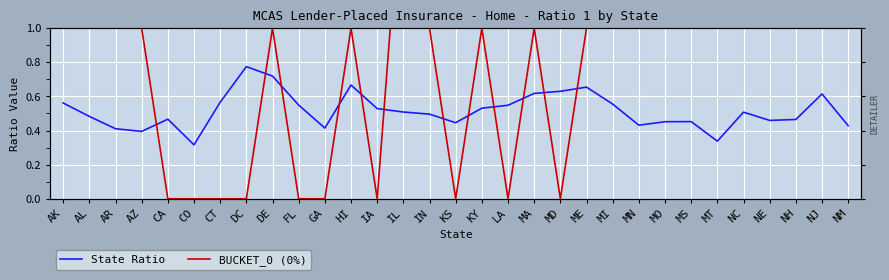

Which has a higher value, CT or HI?

HI